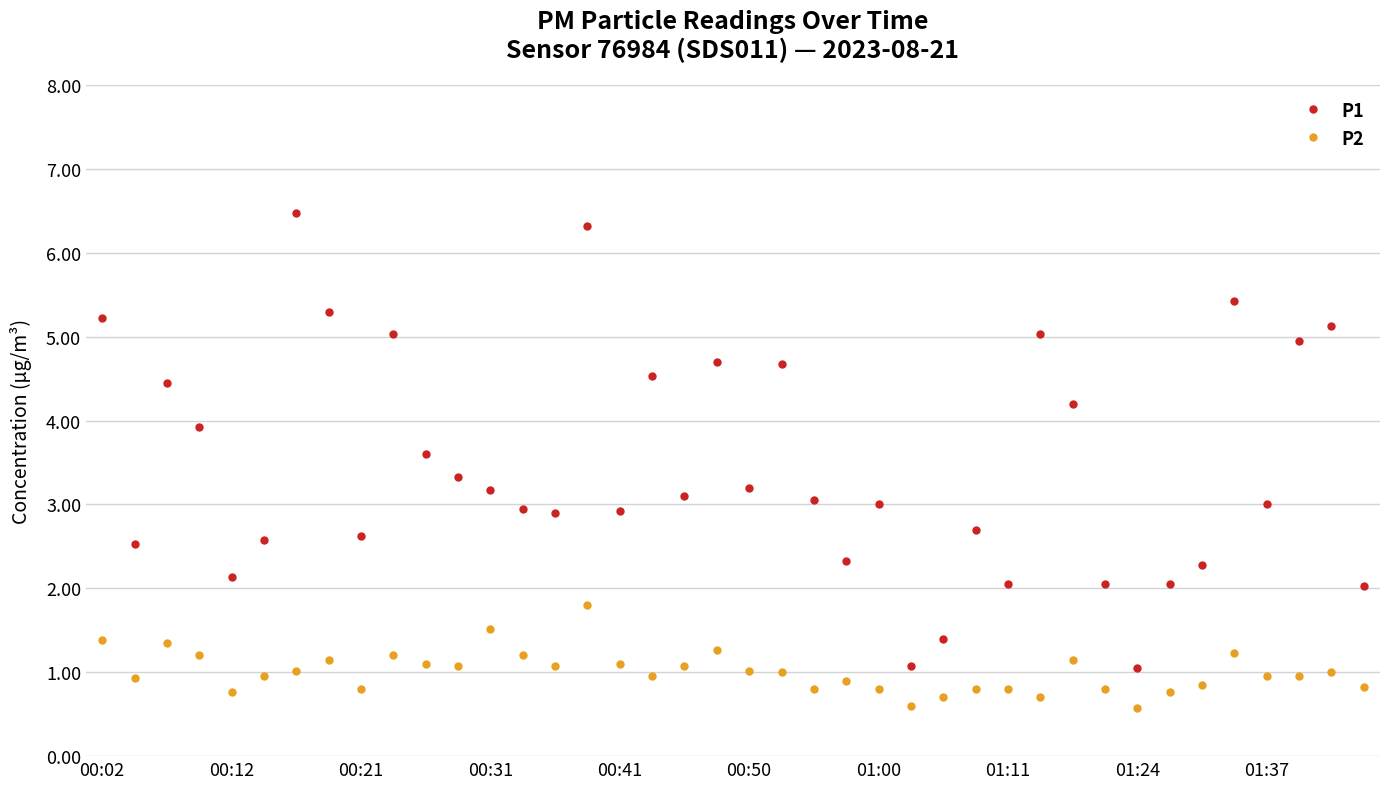

Which series has the largest total across all categories?

P1